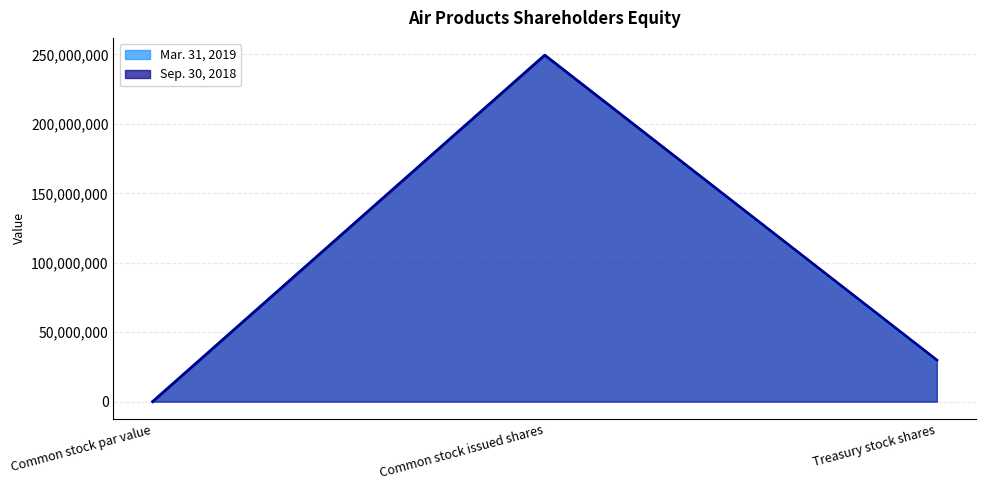

Reading right to left, extract all data points from this chart.

Mar. 31, 2019: 29323023	249455584	1
Sep. 30, 2018: 29940339	249455584	1